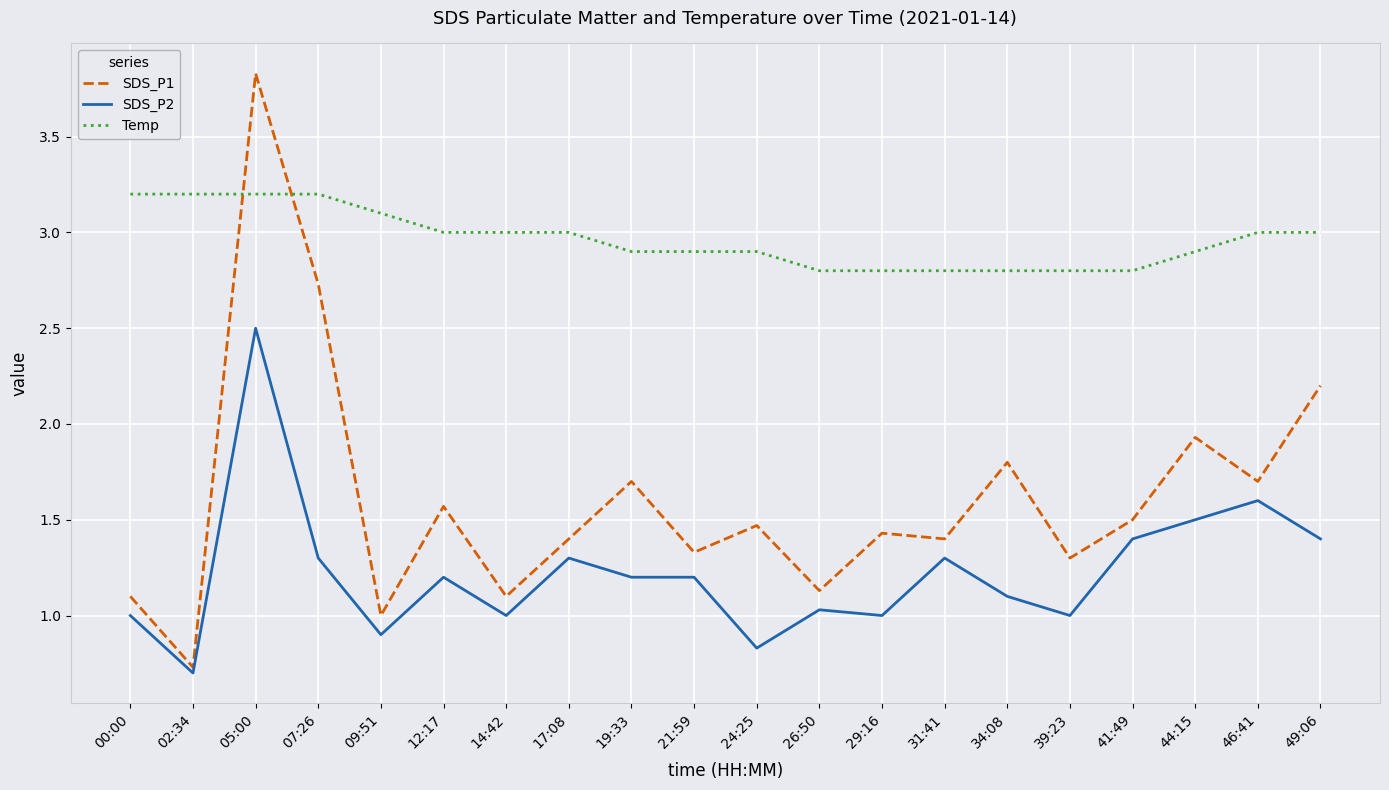

Read the SDS_P2 value at 14:42.

1.0